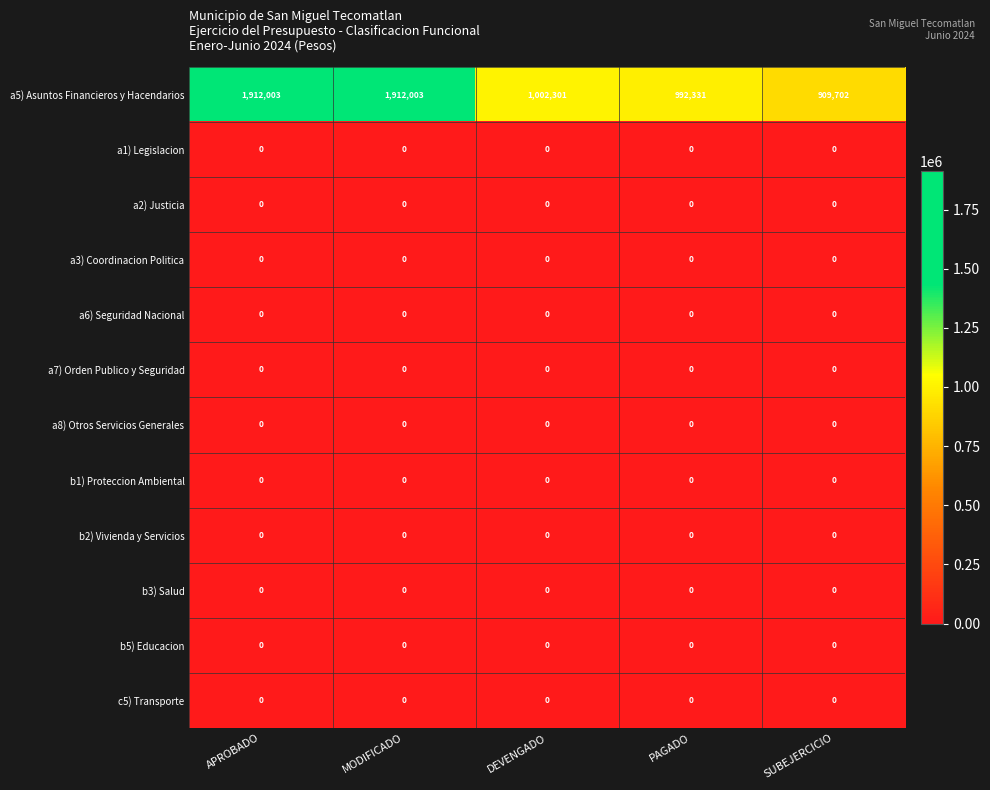

What is the total value across all series at DEVENGADO?

1002301